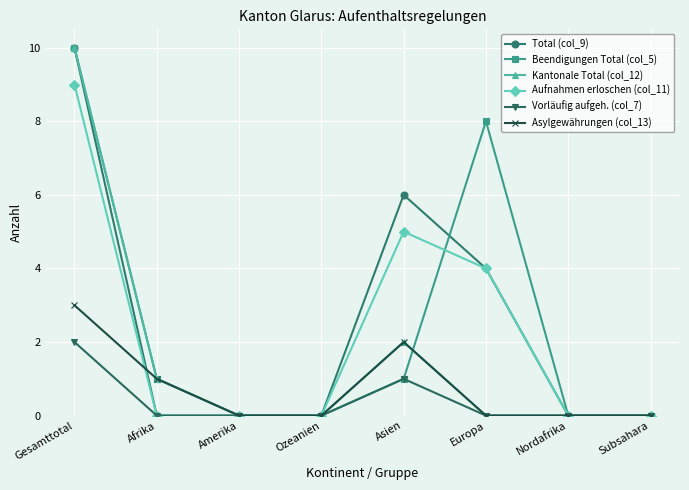

What is the sum of all Kantonale Total (col_12) values?

13